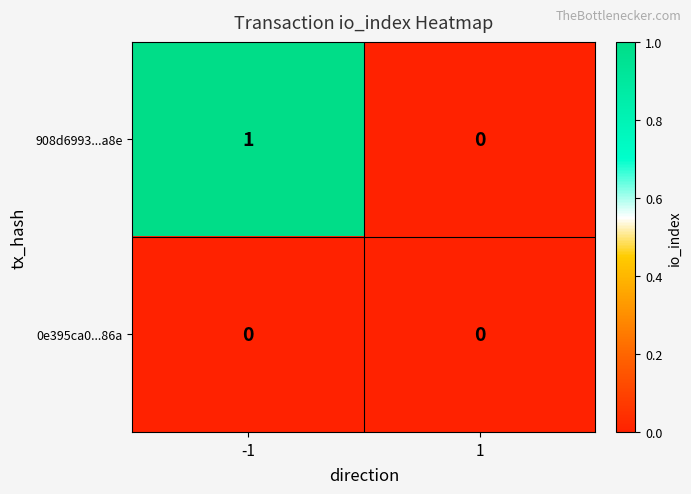

Is it true that 0e395ca0...86a equals 0 at -1?

True